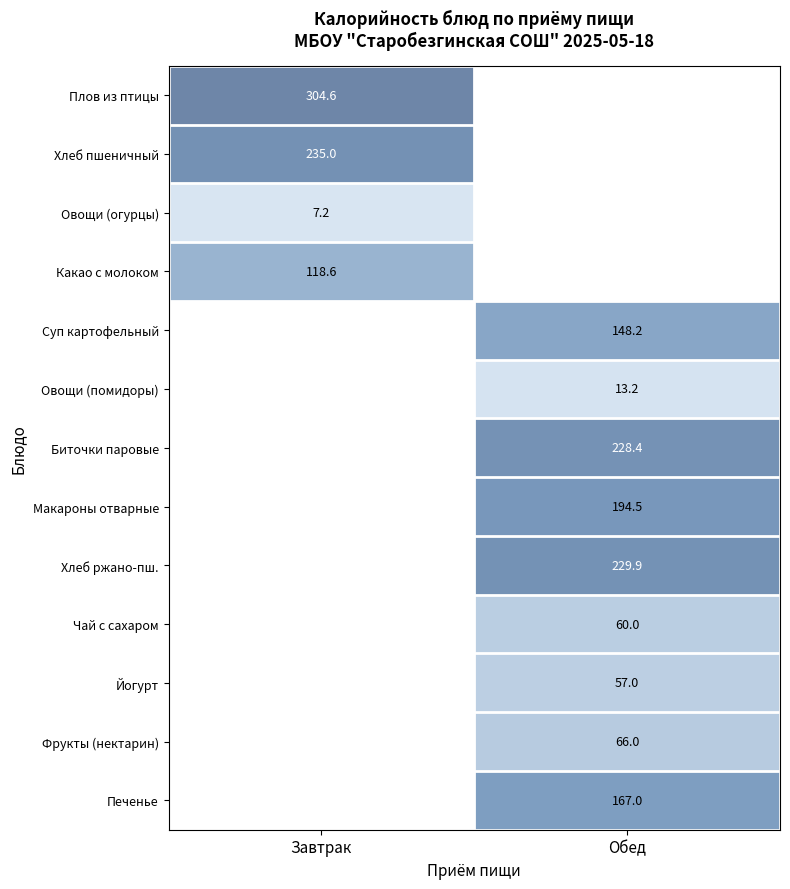

Is the value of Суп картофельный at Обед greater than the value of Фрукты (нектарин) at Обед?

Yes